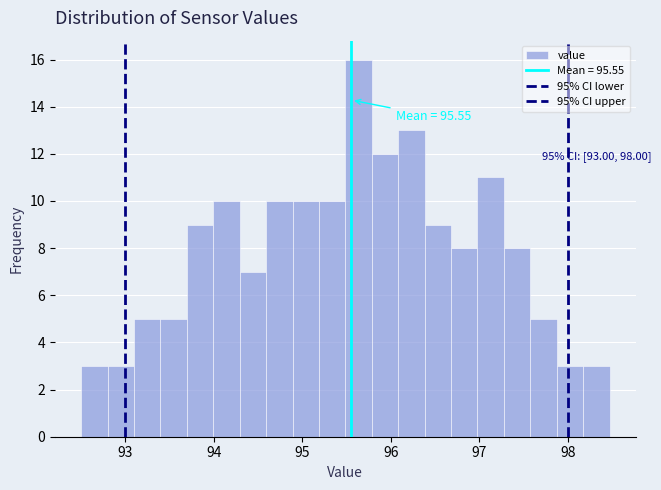

Around what value on the x-axis is the tallest bar? Give the approximate position of its centre, as read against the axis.

95.6